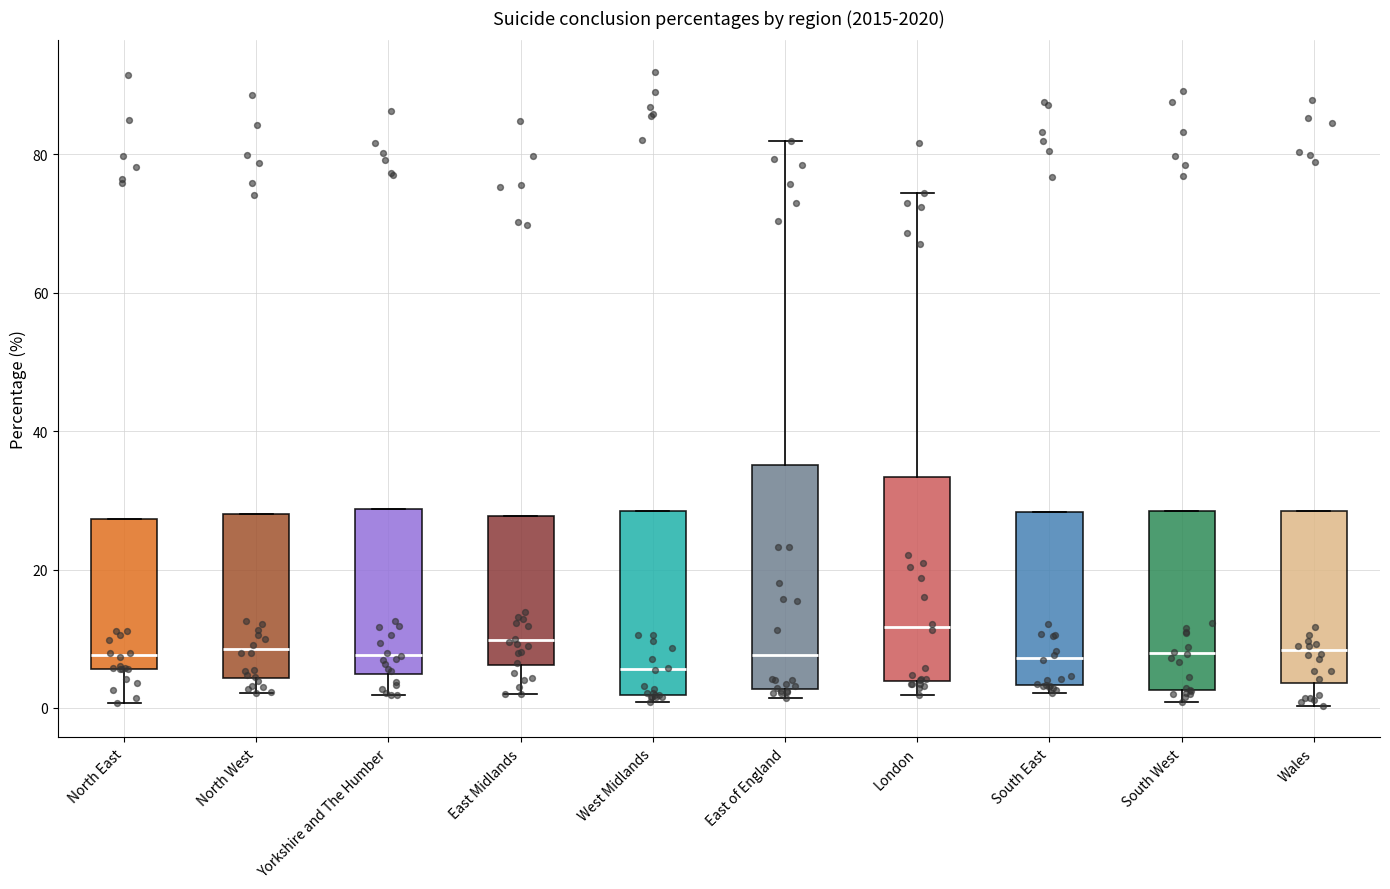

Reading left to right, read every box against the y-axis: the position of its median line, the range the box covers, and the ends of its whiskers. The values are not printed on the chart, so give them approximately, as read against the axis.

North East: median 8, box 6 to 28, whiskers 0 to 28
North West: median 8, box 4 to 28, whiskers 2 to 28
Yorkshire and The Humber: median 8, box 4 to 28, whiskers 2 to 28
East Midlands: median 10, box 6 to 28, whiskers 2 to 28
West Midlands: median 6, box 2 to 28, whiskers 0 to 28
East of England: median 8, box 2 to 36, whiskers 2 (just below the box's lower edge) to 82
London: median 12, box 4 to 34, whiskers 2 to 74
South East: median 8, box 4 to 28, whiskers 2 to 28
South West: median 8, box 2 to 28, whiskers 0 to 28
Wales: median 8, box 4 to 28, whiskers 0 to 28